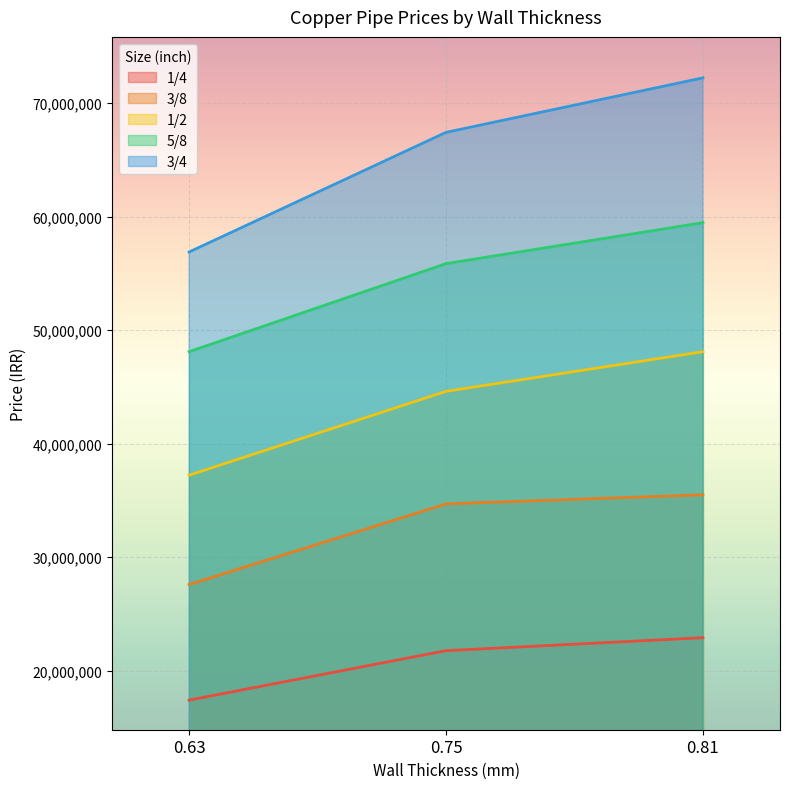

What is the value of the 3/4 point at the 2nd from the left?

67432439